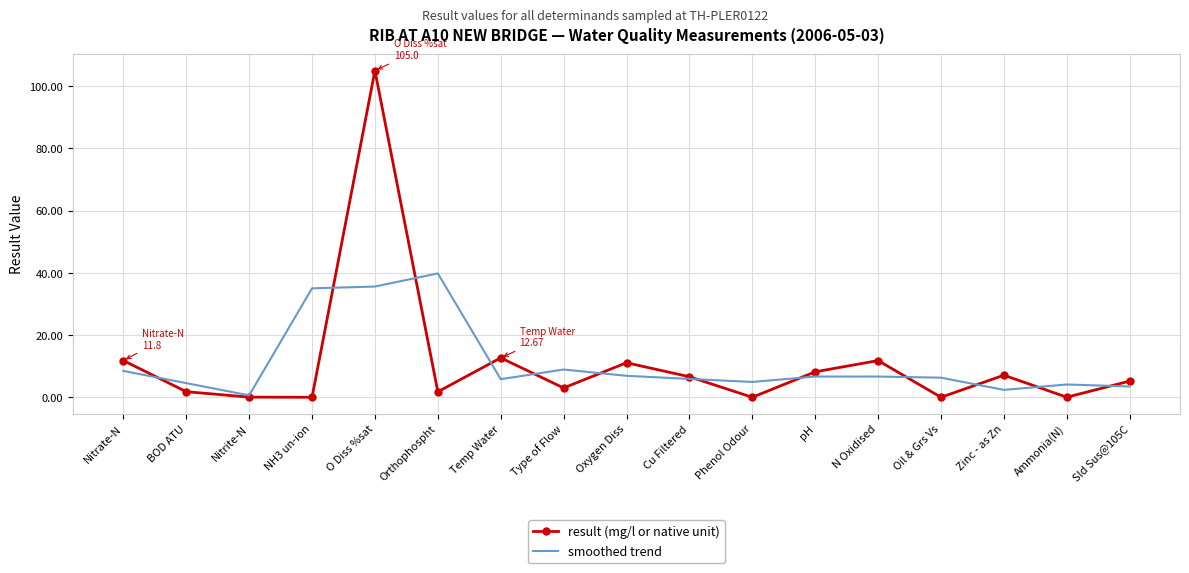

What is the approximate value of result (mg/l or native unit) at Cu Filtered?

6.6